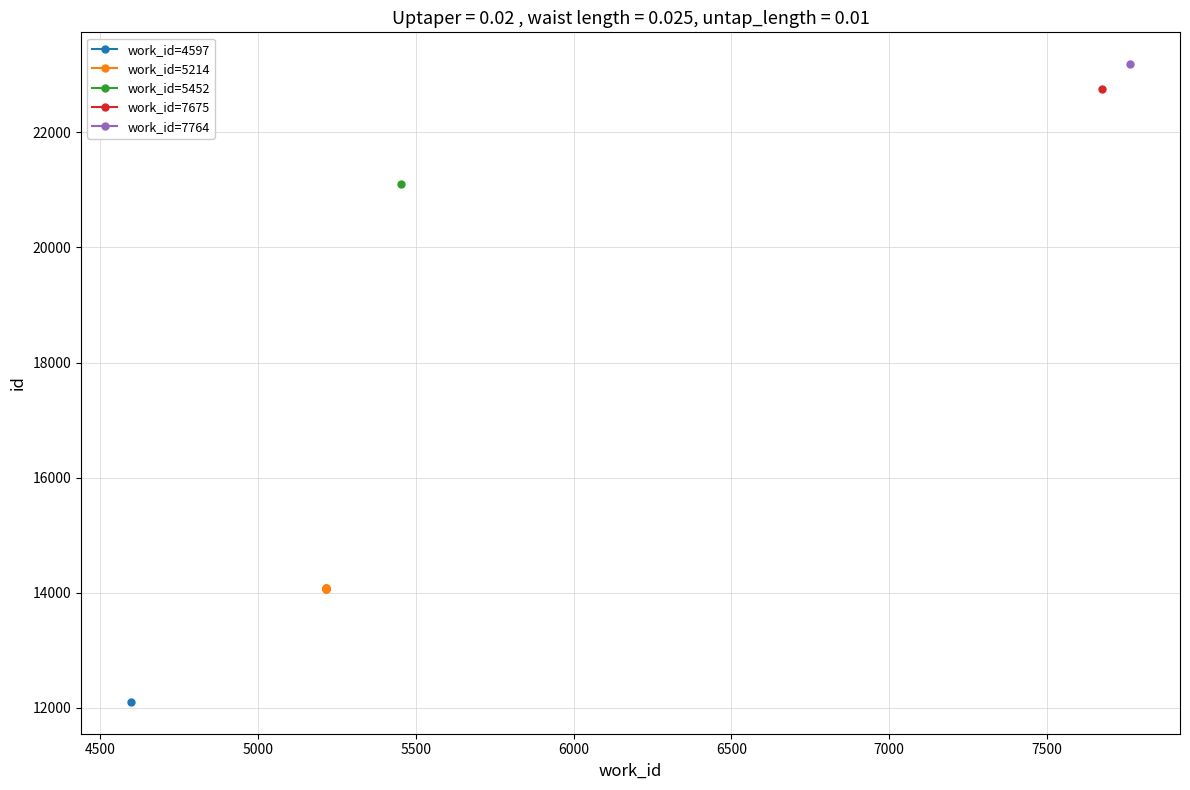

What value does the data have at 5000, to the nearest 10?

14070